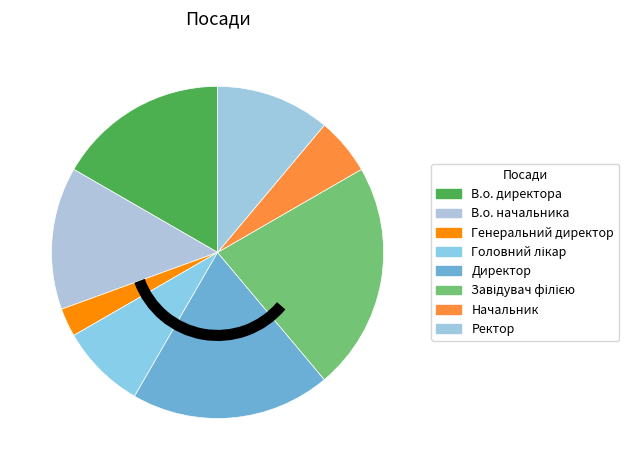

Does Начальник account for over 50% of the chart?

No